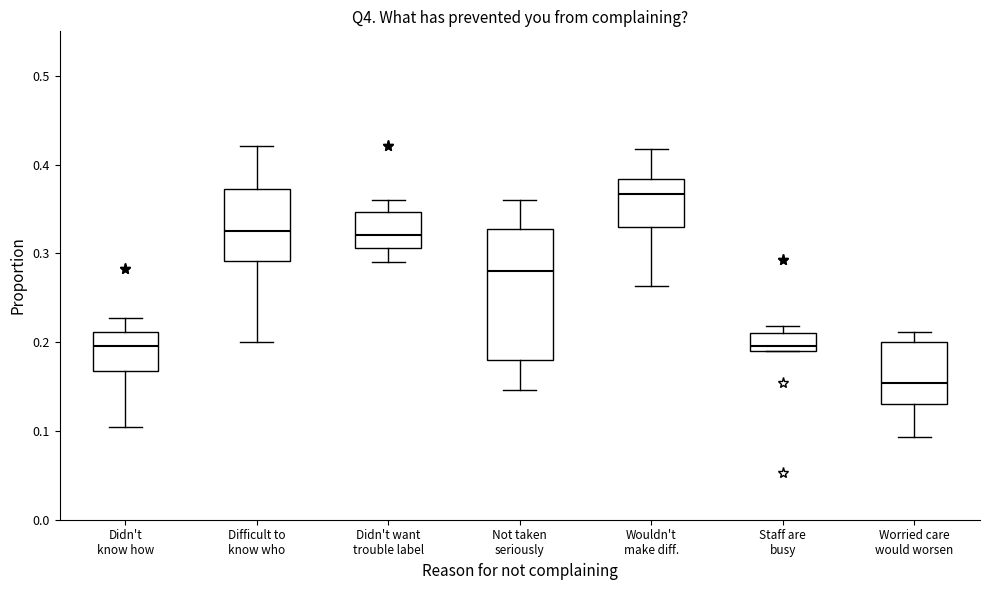

Where does the upper whisker of the box for Not taken seriously end on the y-axis? The values are not printed on the chart, so give them approximately, as read against the axis.

0.36